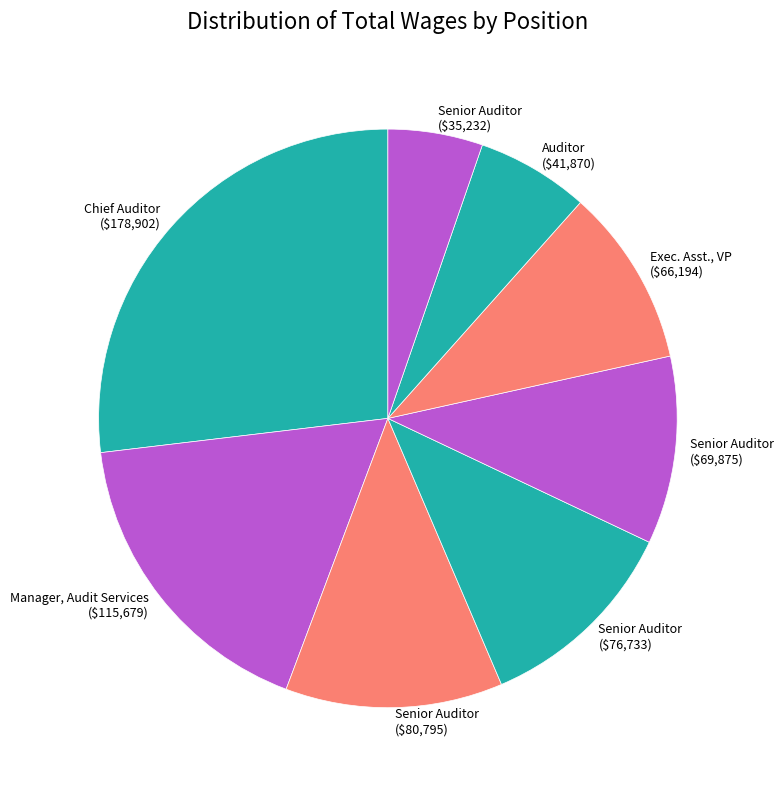

Rank the categories by value from highest to lowest.

Chief Auditor, Manager, Audit Services, Senior Auditor (80795), Senior Auditor (76733), Senior Auditor (69875), Executive Assistant, Vice President, Auditor, Senior Auditor (35232)